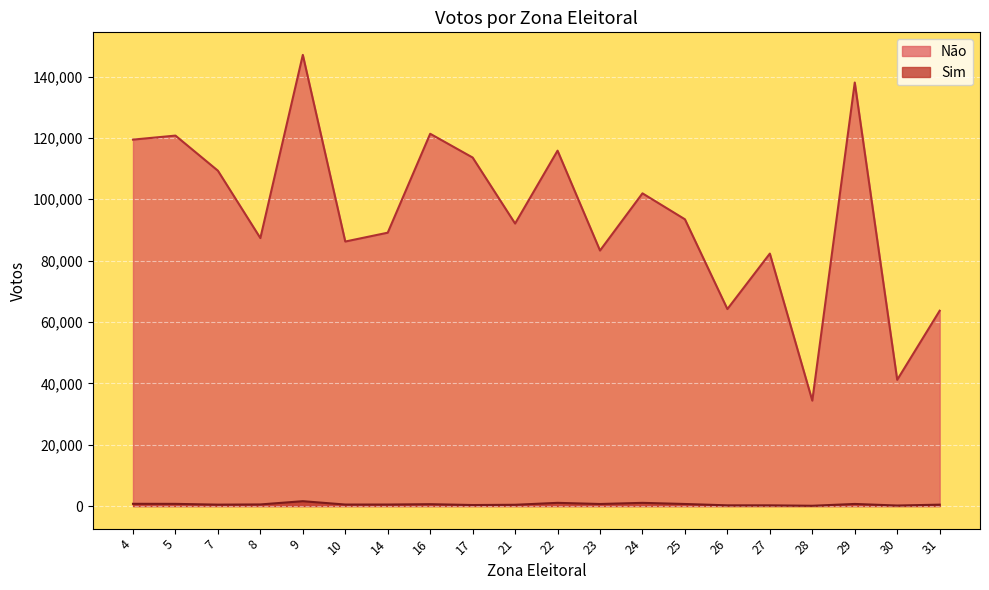

What are all the series names shown in the legend?

Não, Sim